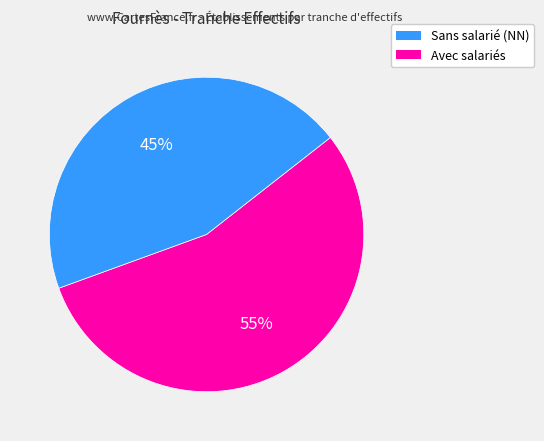

To the nearest percent, what is the difference between the largest and smallest slice percentages?

10%